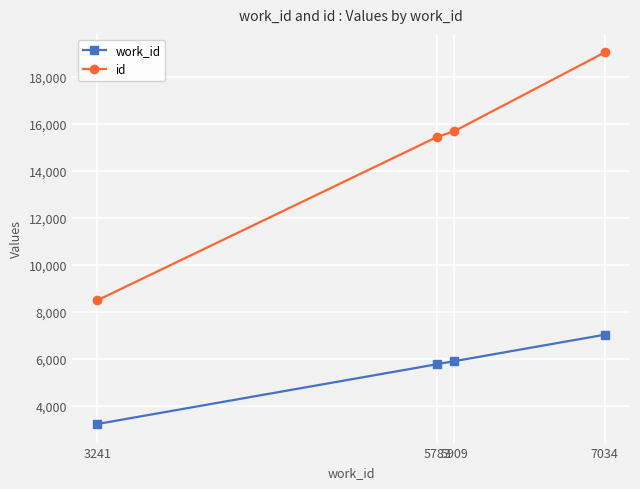

How many lines are shown in the chart?

2